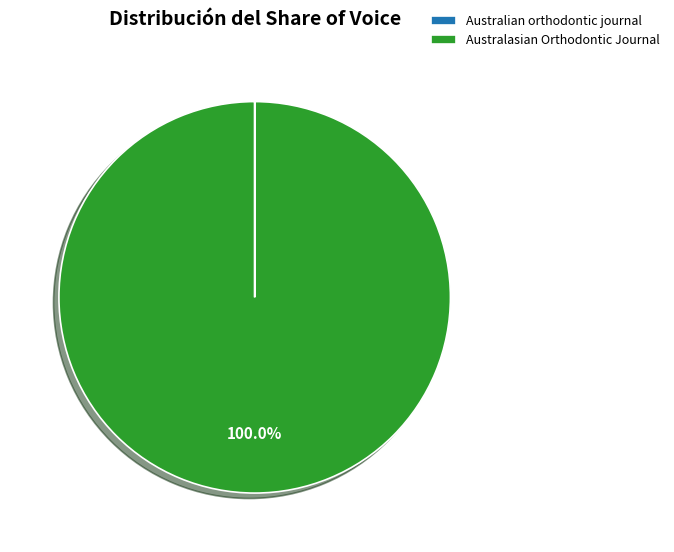

Which slice is the largest?

Australasian Orthodontic Journal